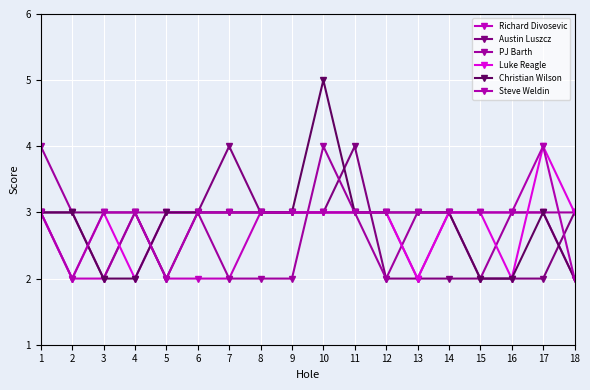

True or false: Luke Reagle and Christian Wilson intersect in this chart.

True